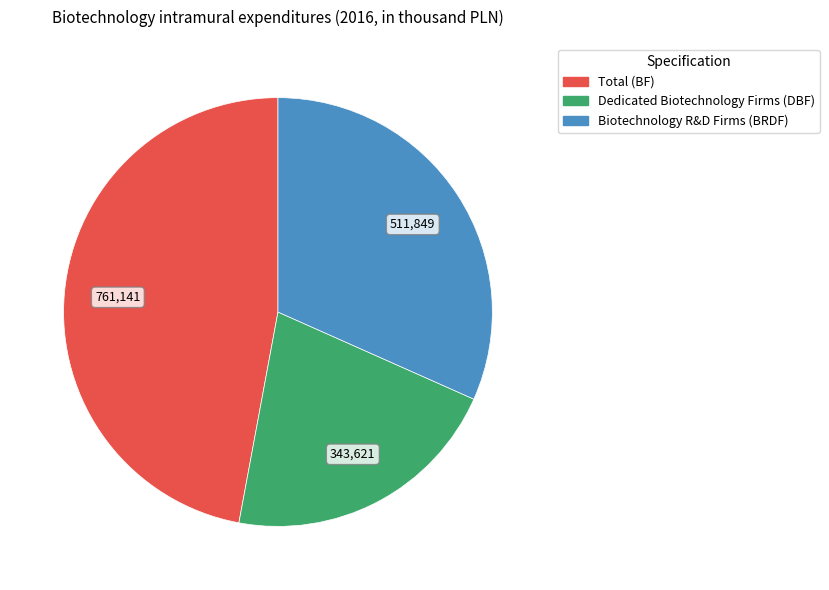

True or false: Biotechnology R&D Firms (BRDF) accounts for 23% of the total.

False